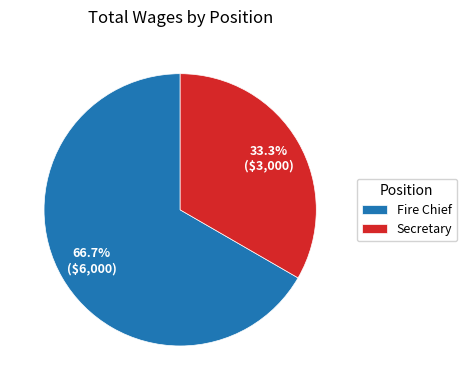

The Secretary slice represents 43% of the pie. True or false?

False